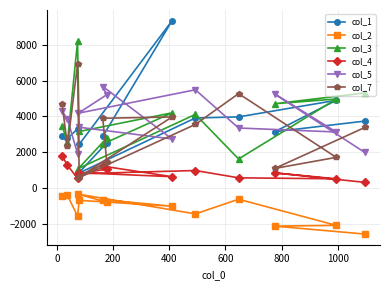

What is the average value of the col_4 series?

876